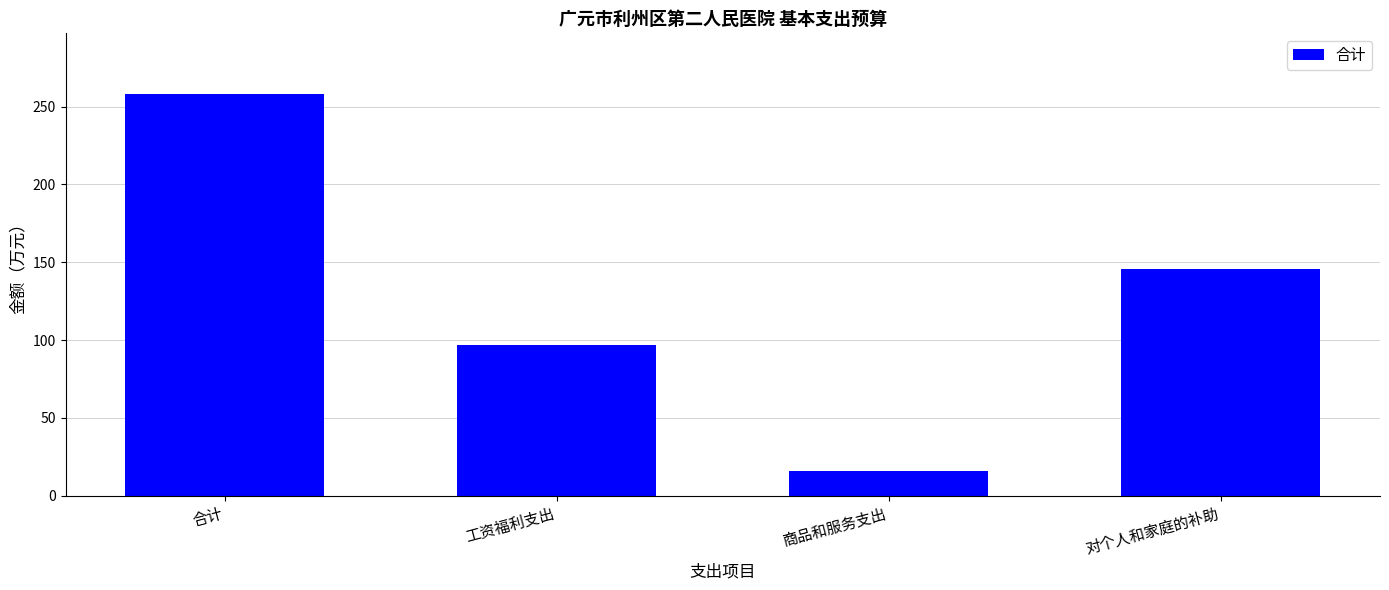

Reading left to right, what are all the values shown in this chart?

合计=258.3	工资福利支出=96.6	商品和服务支出=16.0	对个人和家庭的补助=145.8